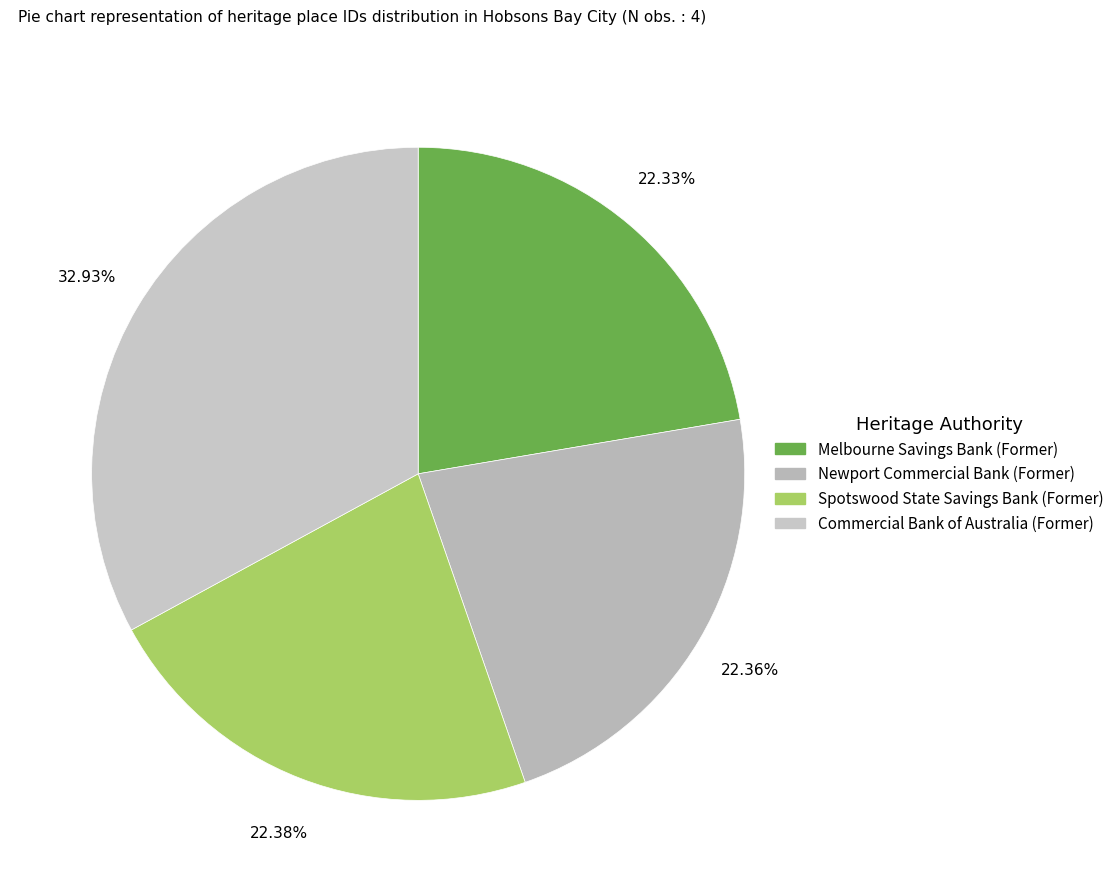

To the nearest percent, what is the difference between the largest and smallest slice percentages?

11%